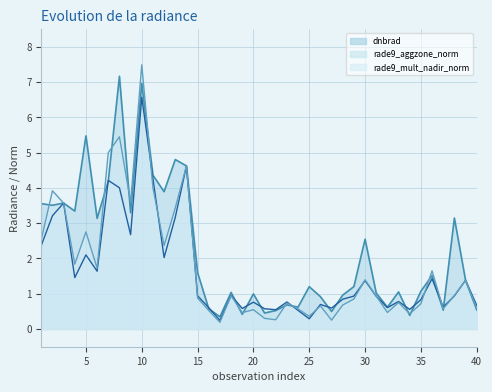

At which category does rade9_mult_nadir_norm reach its first local peak?

2